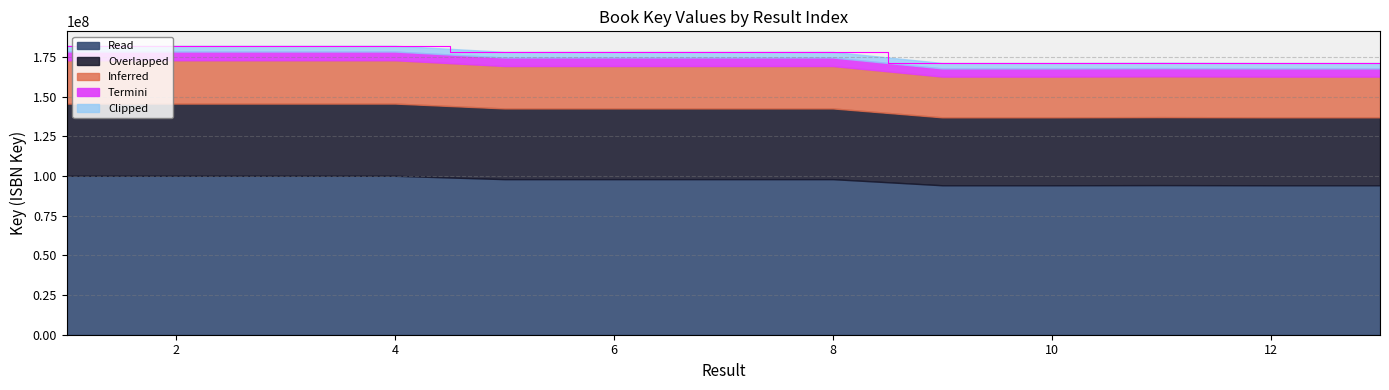

What is the difference between the maximum and minimum values?

10832423.0